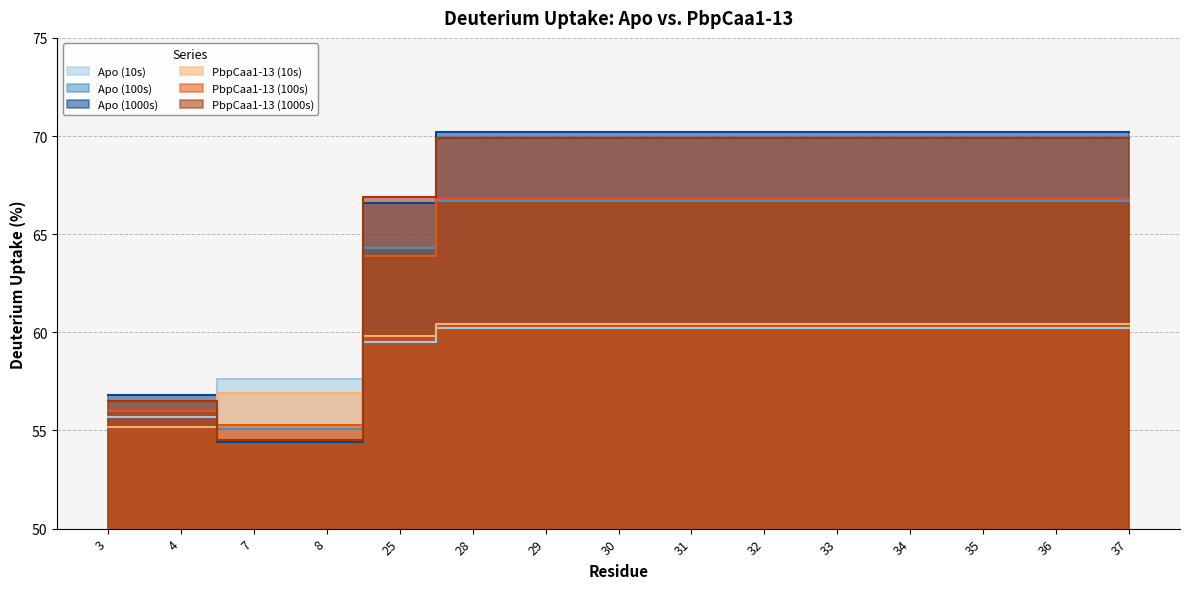

True or false: PbpCaa1-13 (100s) has more than 1 interior local peaks.

False